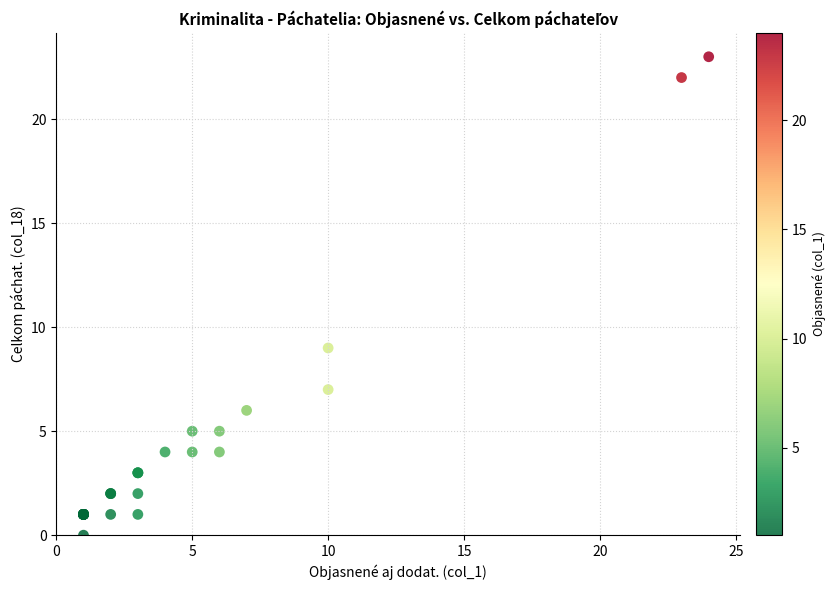

What Y value in the scatter plot is closest to 11?

9